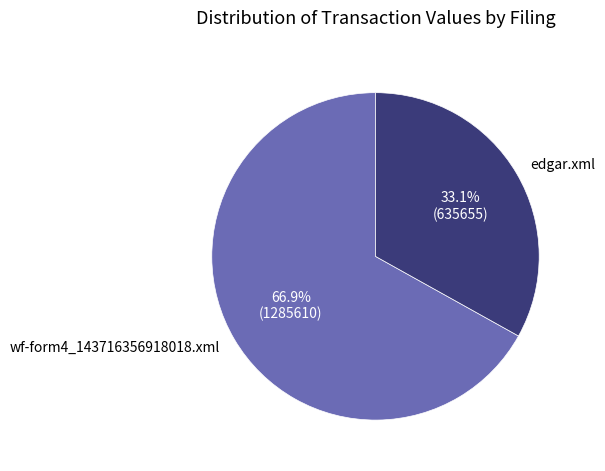

What is the ratio of the value at edgar.xml to the value at wf-form4_143716356918018.xml?

0.5